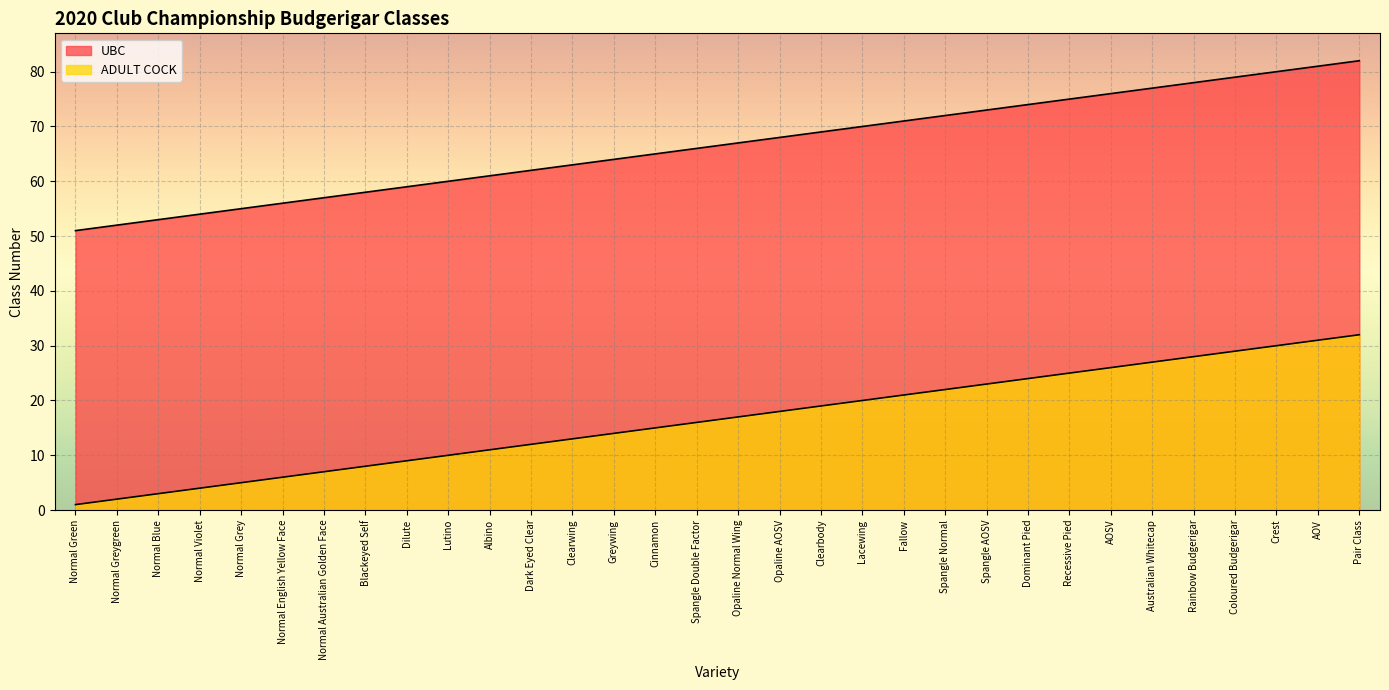

Does the chart display data point markers on the line(s)?

No